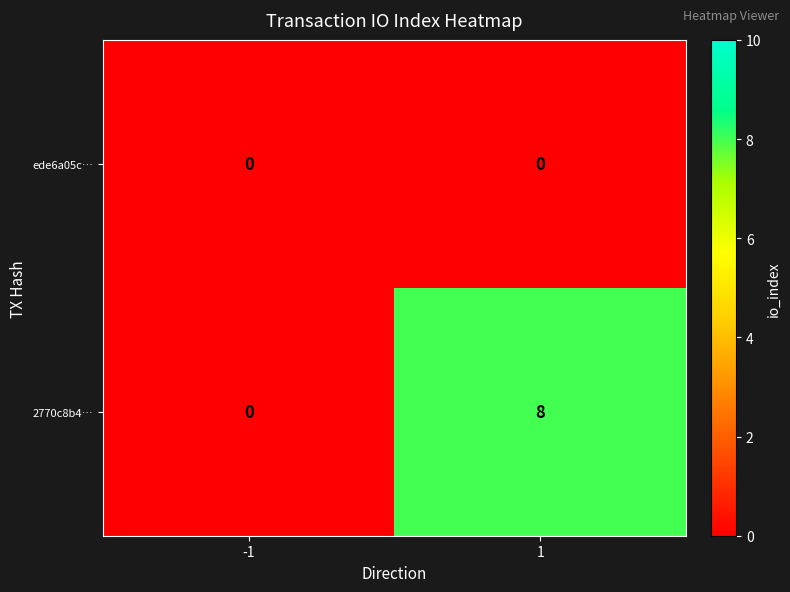

What is the sum of all 2770c8b4… values?

8